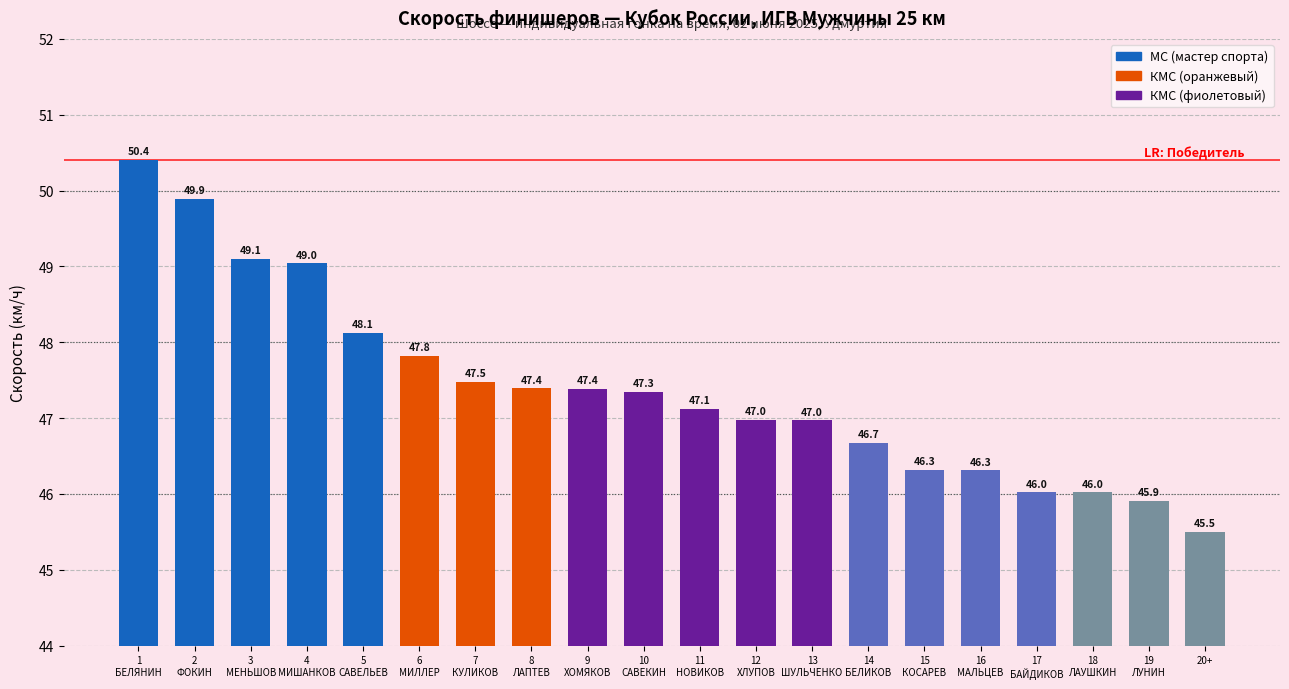

Count the number of data series in this chart.

1